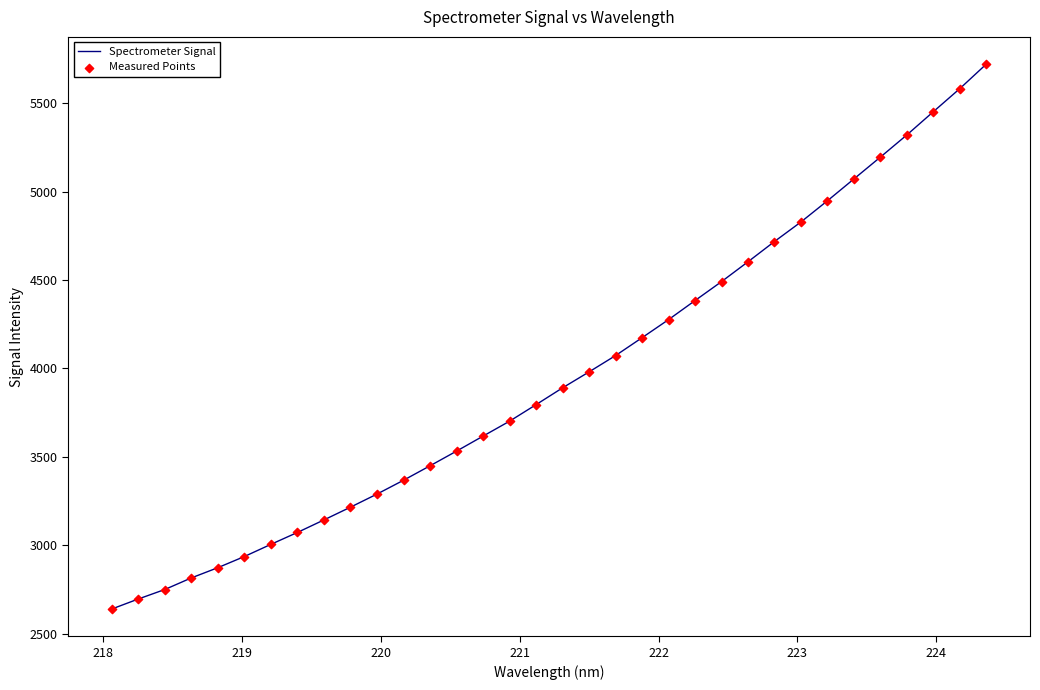

What is the minimum value shown in the chart?

2639.9